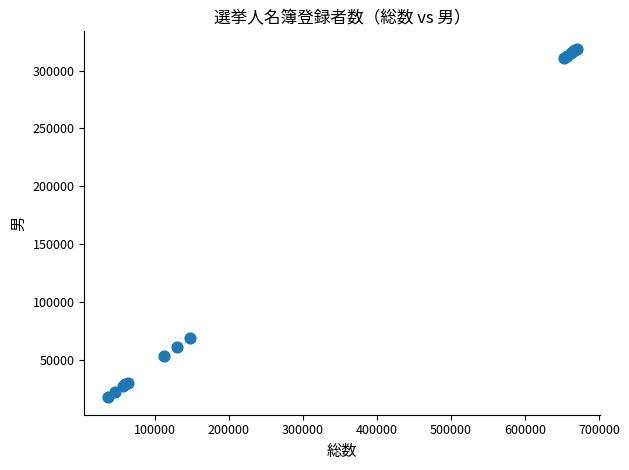

What Y value in the scatter plot is closest to 168263?

69131